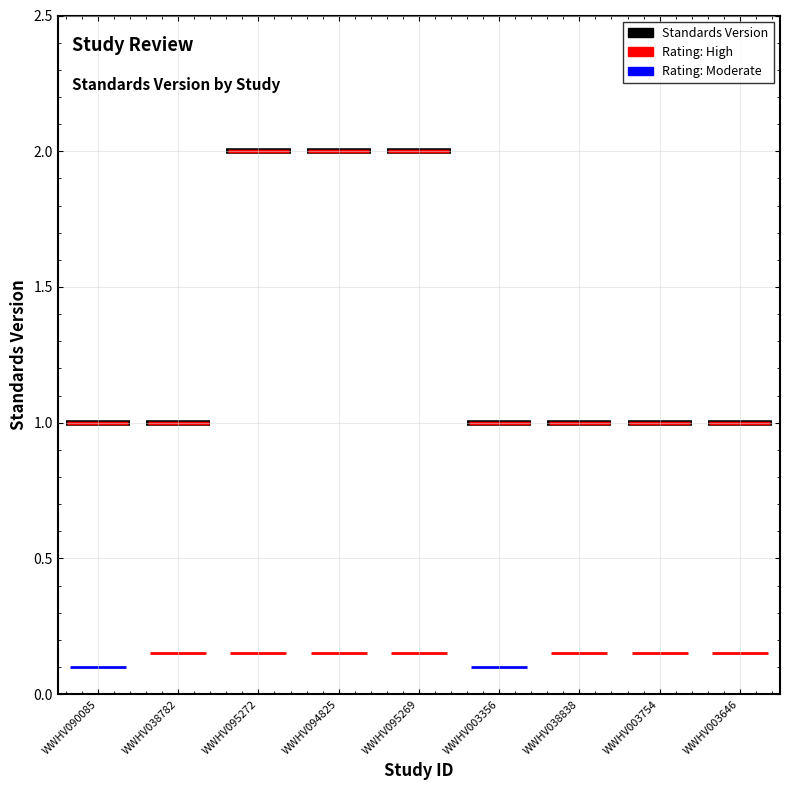

Reading left to right, what are all the values shown in this chart?

WWHV090085=1	WWHV038782=1	WWHV095272=2	WWHV094825=2	WWHV095269=2	WWHV003356=1	WWHV038838=1	WWHV003754=1	WWHV003646=1